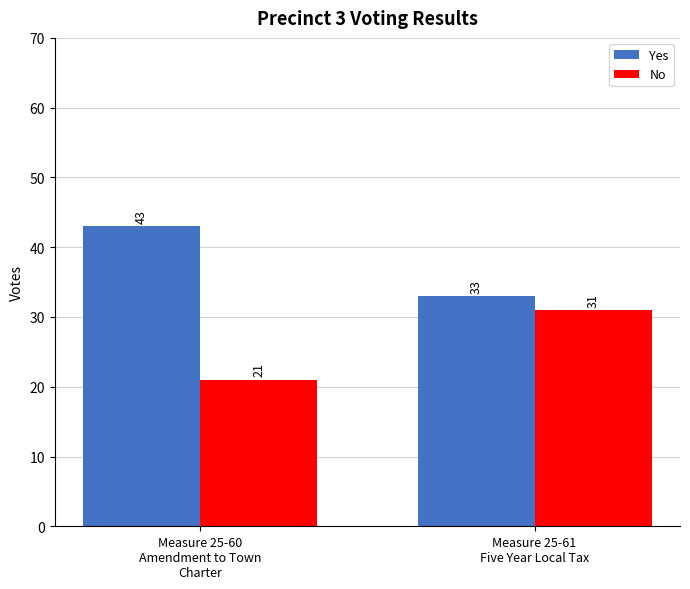

What is the label of the 2nd bar from the left?

Measure 25-61
Five Year Local Tax